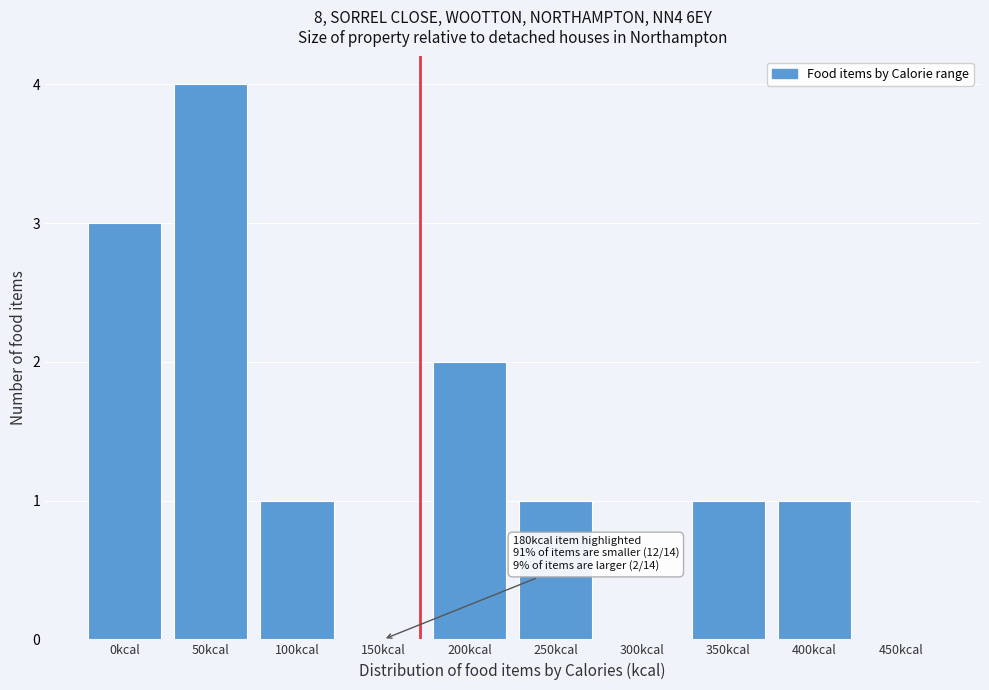

Reading right to left, transcribe all the data shown in this chart.

450kcal=0	400kcal=1	350kcal=1	300kcal=0	250kcal=1	200kcal=2	150kcal=0	100kcal=1	50kcal=4	0kcal=3